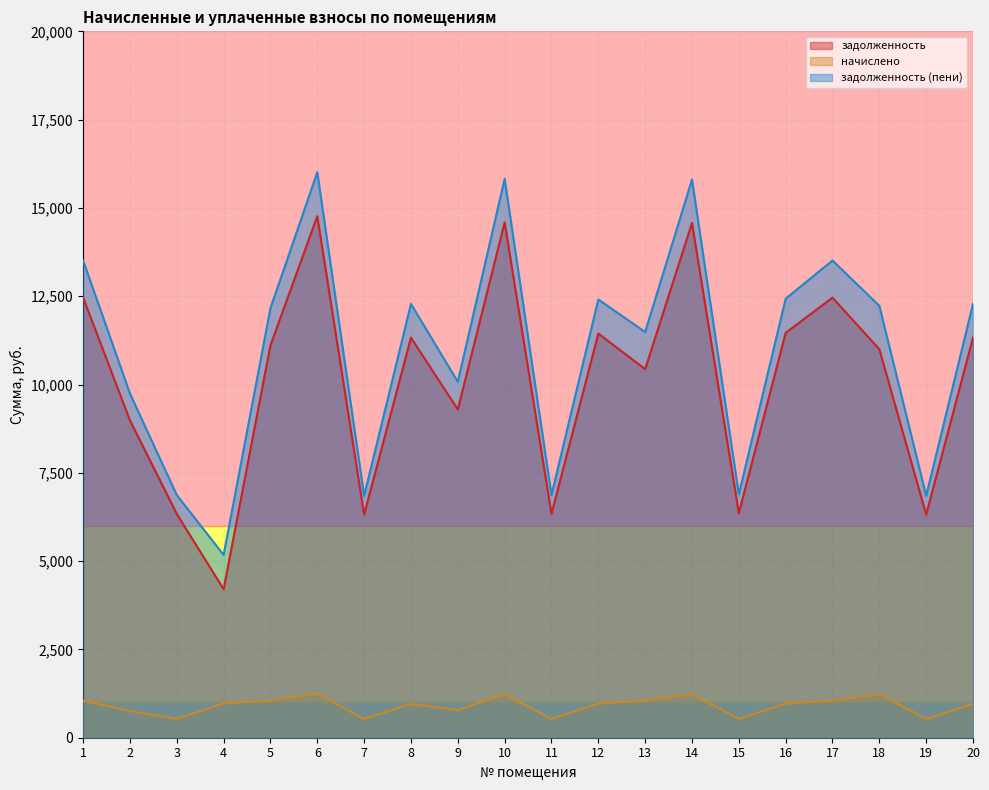

At which category is the sum across all series the highest?

6